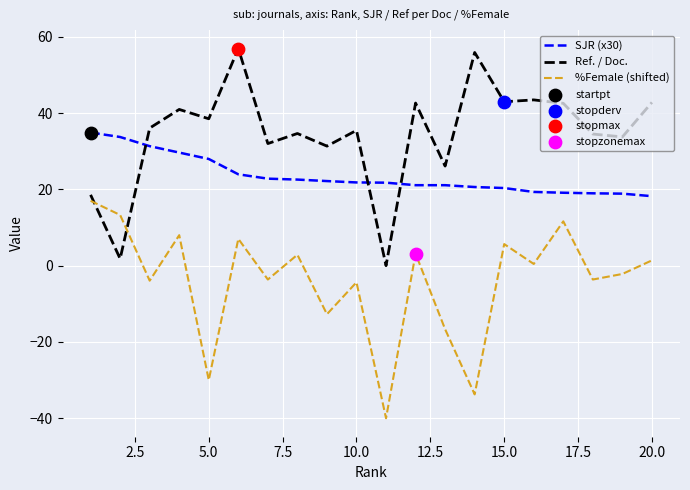

True or false: SJR (x30) and Ref. / Doc. cross at least once.

True